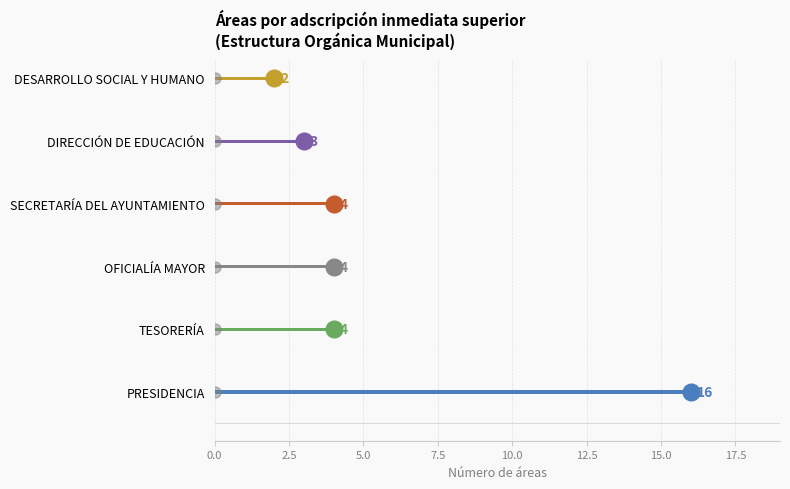

What is the ratio of the value at OFICIALÍA MAYOR to the value at SECRETARÍA DEL AYUNTAMIENTO?

1.0